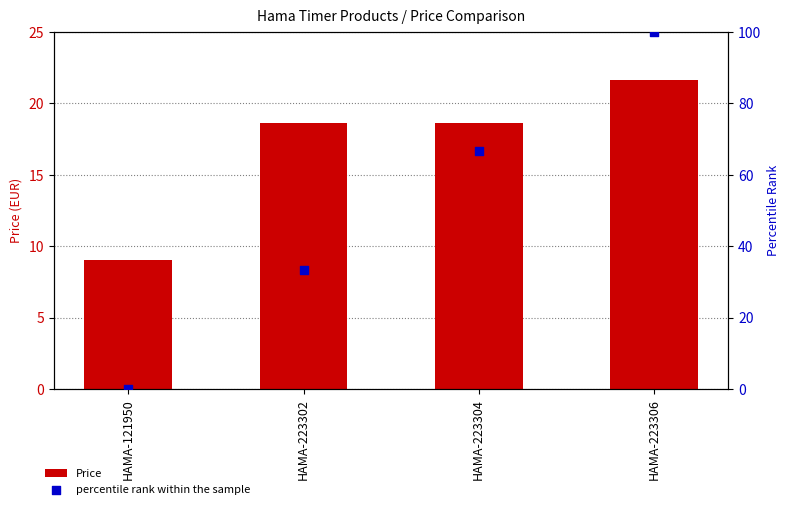

Is the value of Price at HAMA-121950 greater than the value of percentile rank within the sample at HAMA-223302?

No